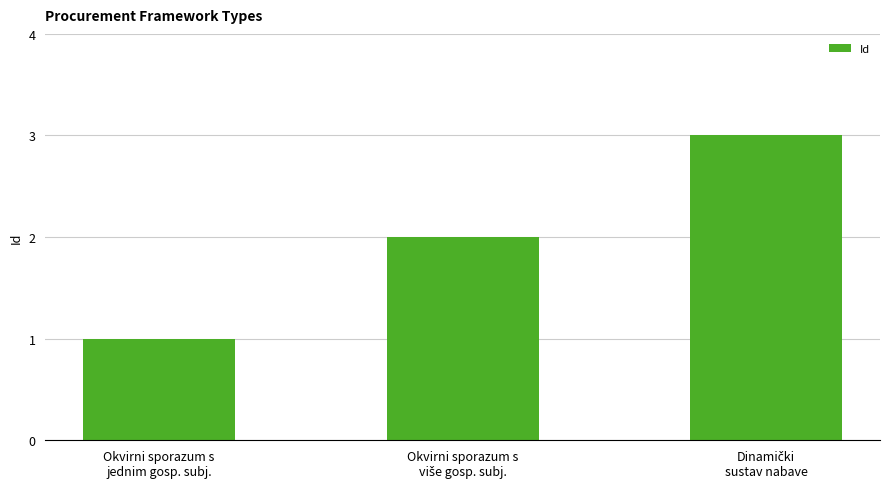

What is the sum of all values?

6